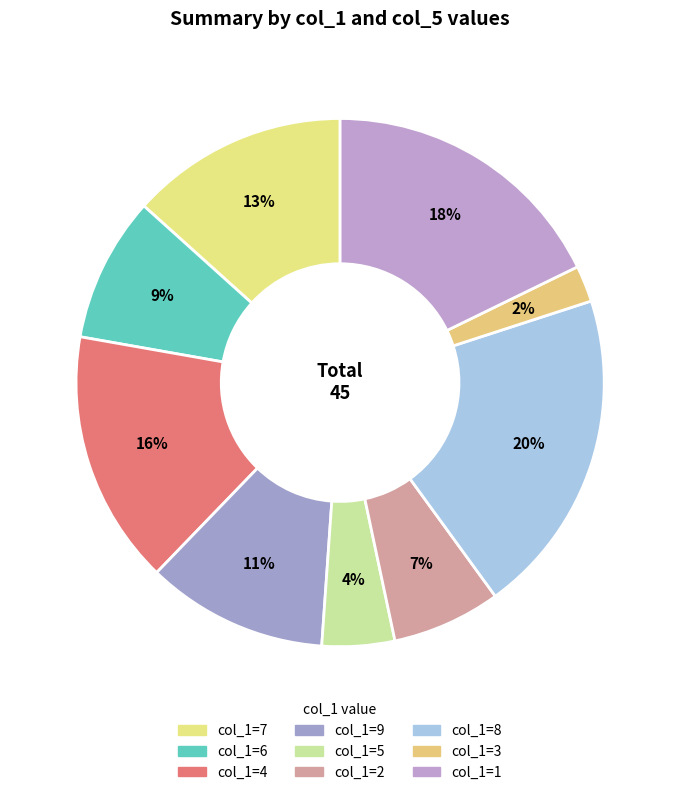

Count the number of slices in the pie.

9